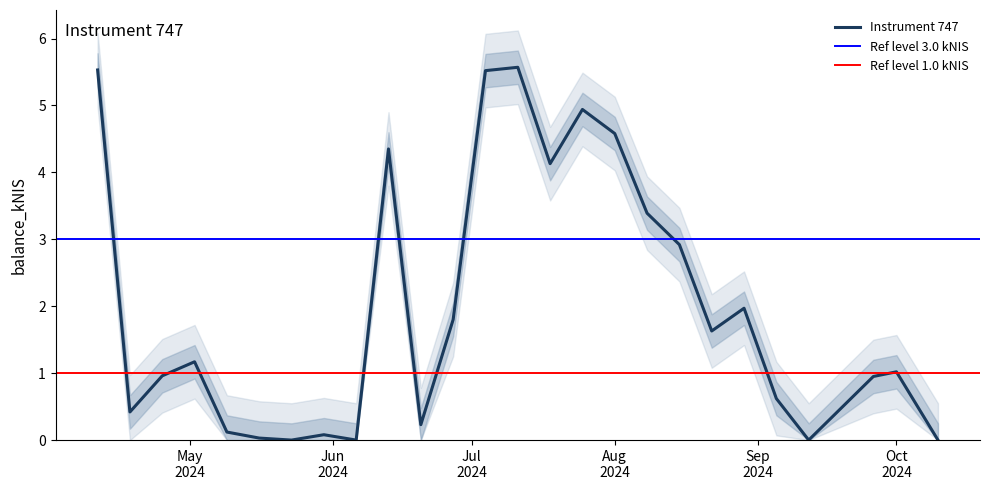

Which label corresponds to the smallest value in the chart?

2024-05-23